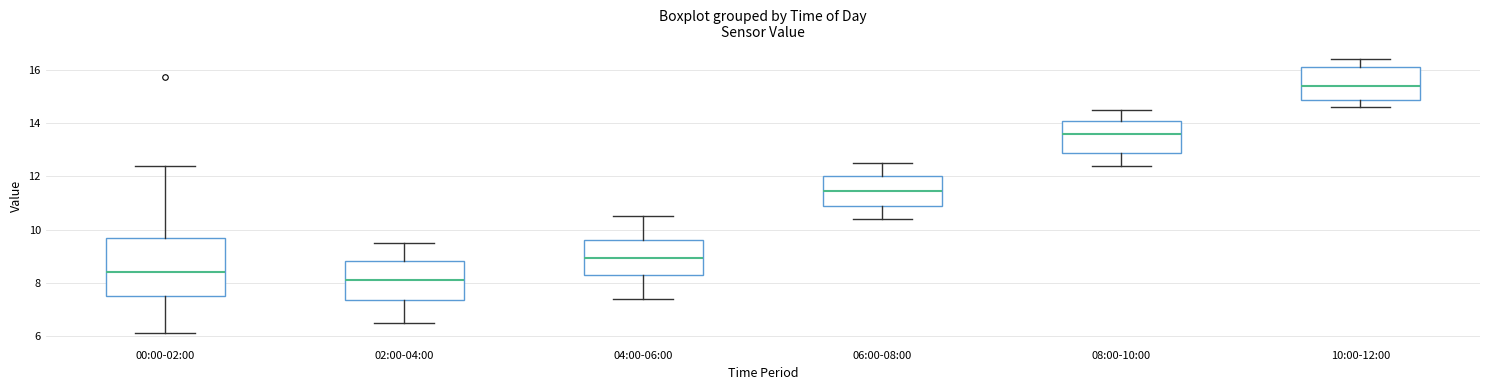

Reading left to right, transcribe this box plot: for each box, give where its median line is, the range the box spans, and where its two whiskers end, as read against the y-axis. The values are not printed on the chart, so give them approximately, as read against the axis.

00:00-02:00: median 8.4, box 7.6 to 9.8, whiskers 6.2 to 12.4
02:00-04:00: median 8.2, box 7.4 to 8.8, whiskers 6.6 to 9.6
04:00-06:00: median 9.0, box 8.4 to 9.6, whiskers 7.4 to 10.6
06:00-08:00: median 11.4, box 10.8 to 12.0, whiskers 10.4 to 12.6
08:00-10:00: median 13.6, box 12.8 to 14.2, whiskers 12.4 to 14.6
10:00-12:00: median 15.4, box 14.8 to 16.2, whiskers 14.6 to 16.4